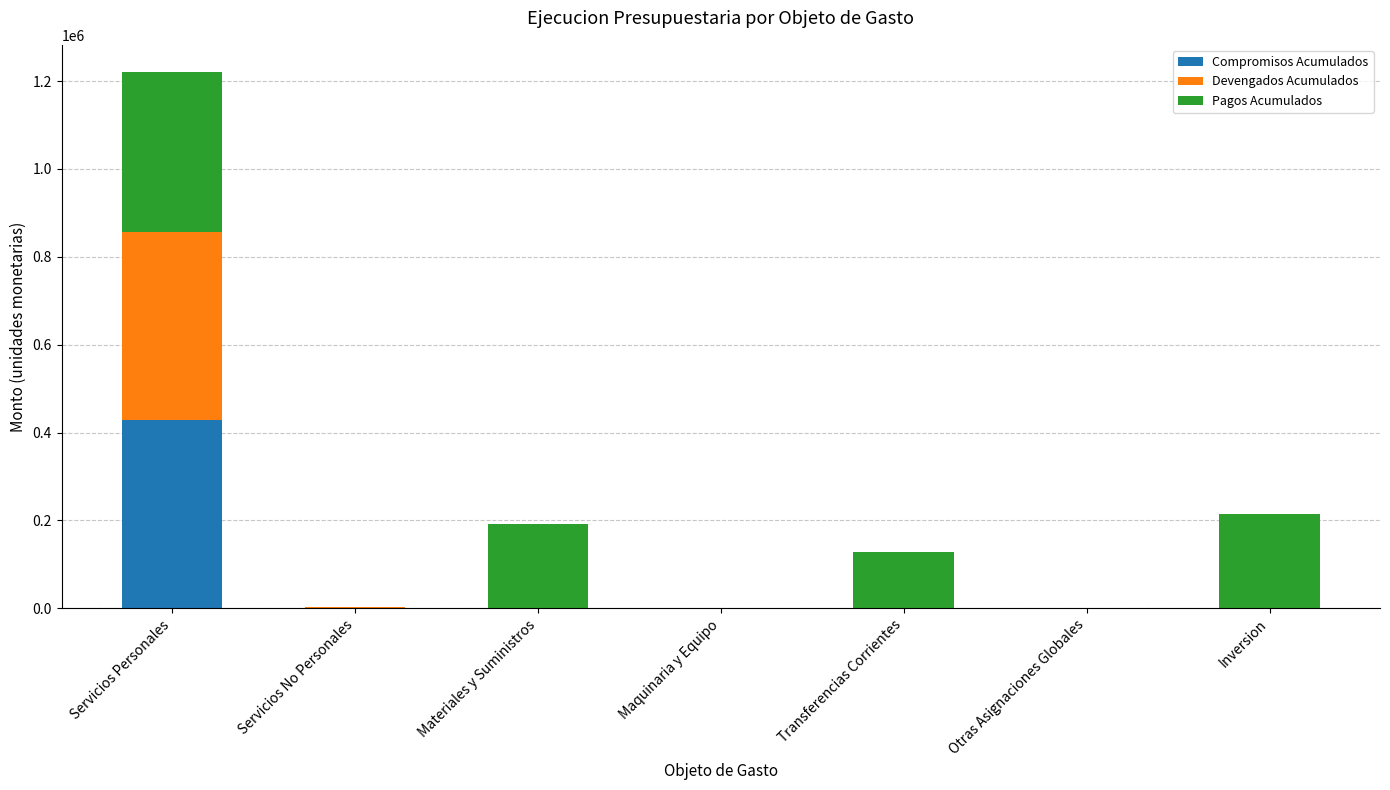

At which category is the sum across all series the highest?

Servicios Personales